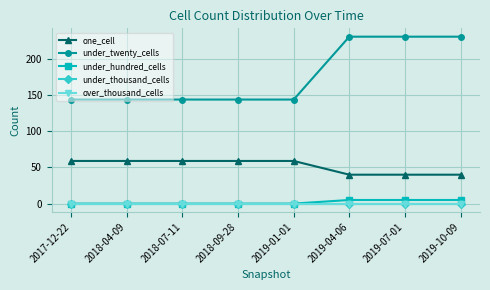

The value of under_twenty_cells at 2019-01-01 is 47. True or false?

False